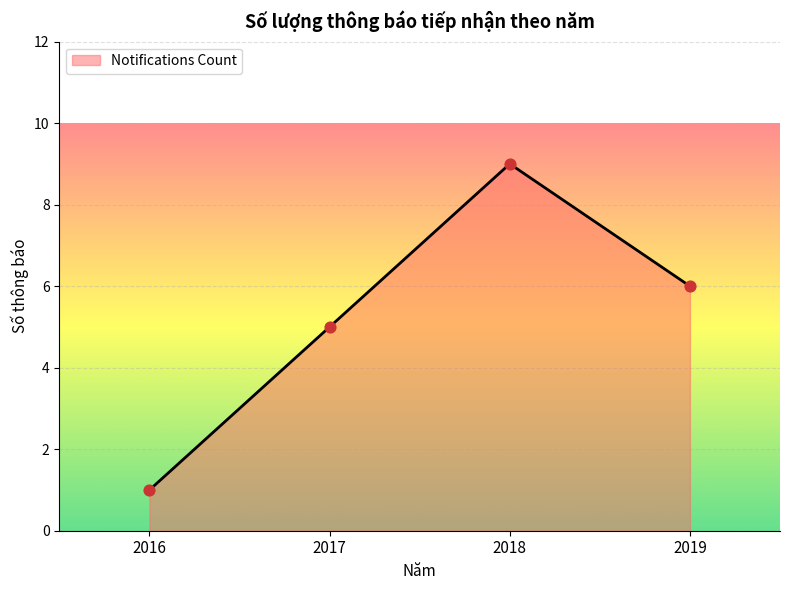

Between 2017 and 2016, which is larger?

2017